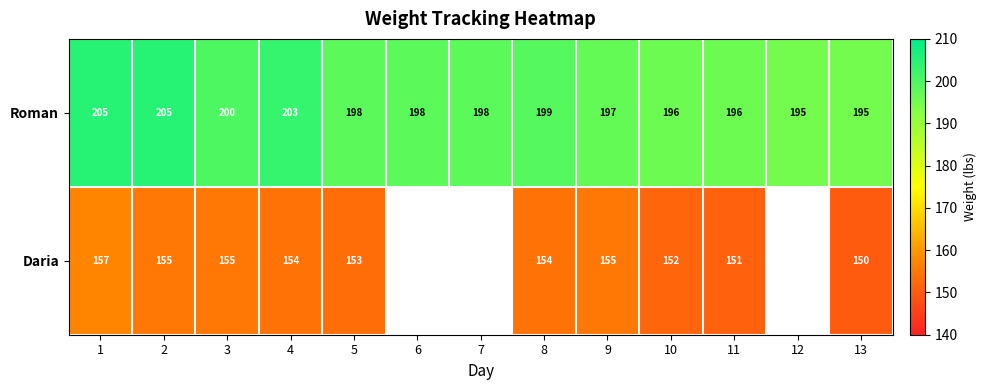

What is the average value of the Roman series?

199